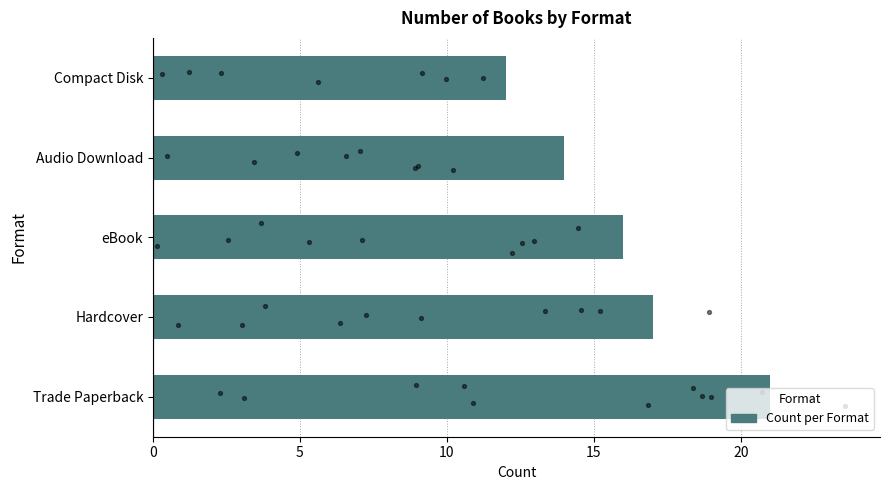

Which has a higher value, Compact Disk or Audio Download?

Audio Download